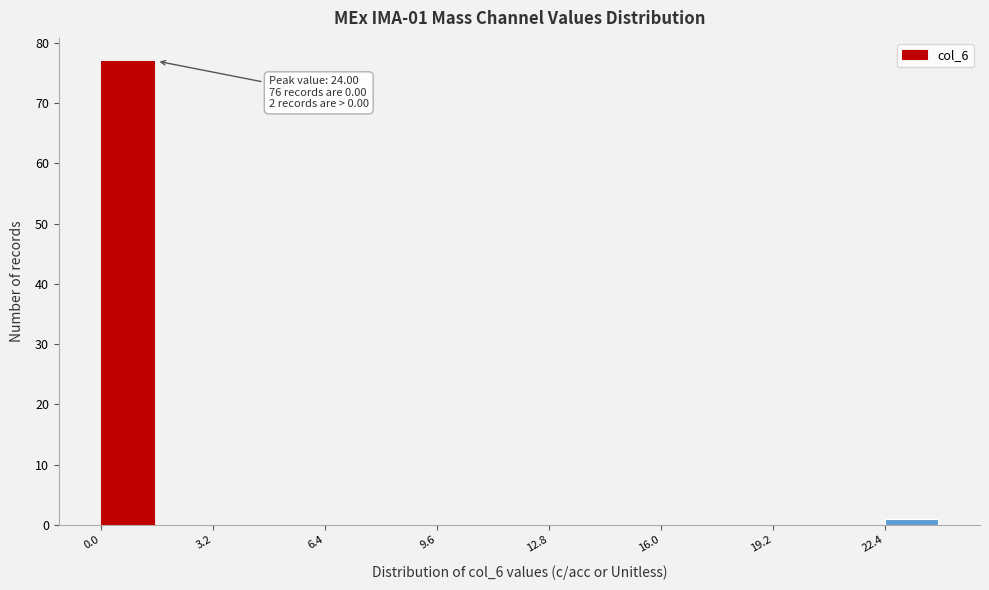

Read against the x-axis, roughly where is the centre of the tallest bar?

1.0